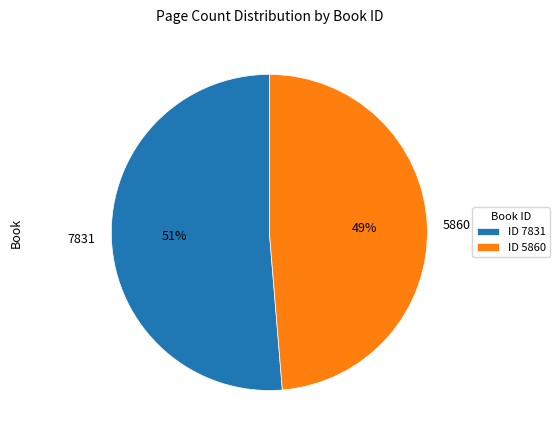

How many slices are in this pie chart?

2